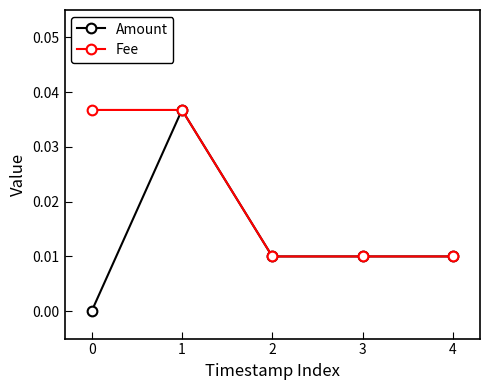

Does the chart display data point markers on the line(s)?

Yes